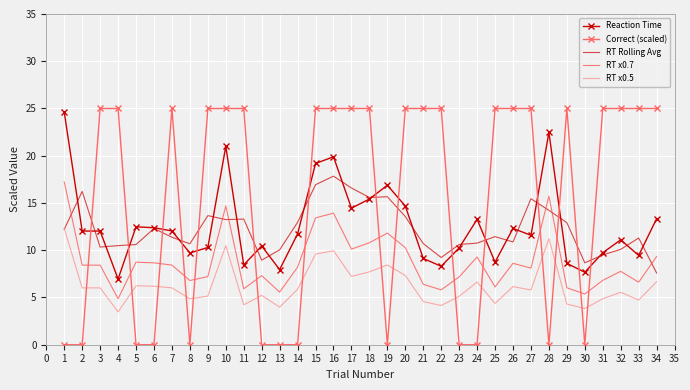

Is it true that Correct (scaled) equals 38.7 at 31?

False